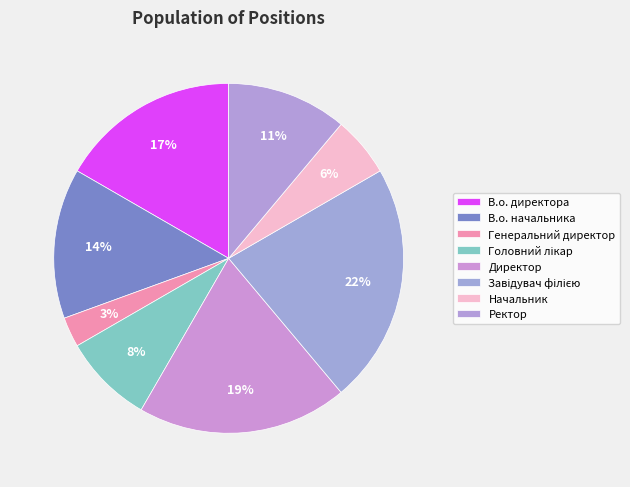

To the nearest percent, what portion does Завідувач філією represent?

22%